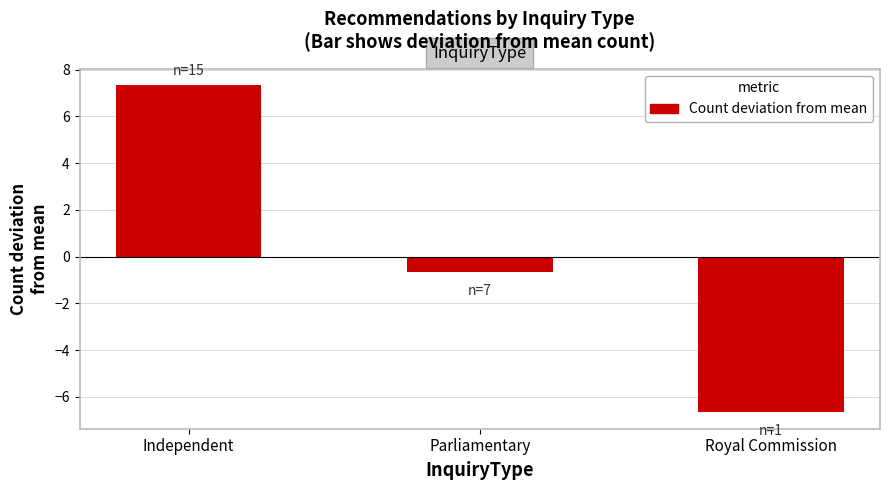

How many negative values are there?

2